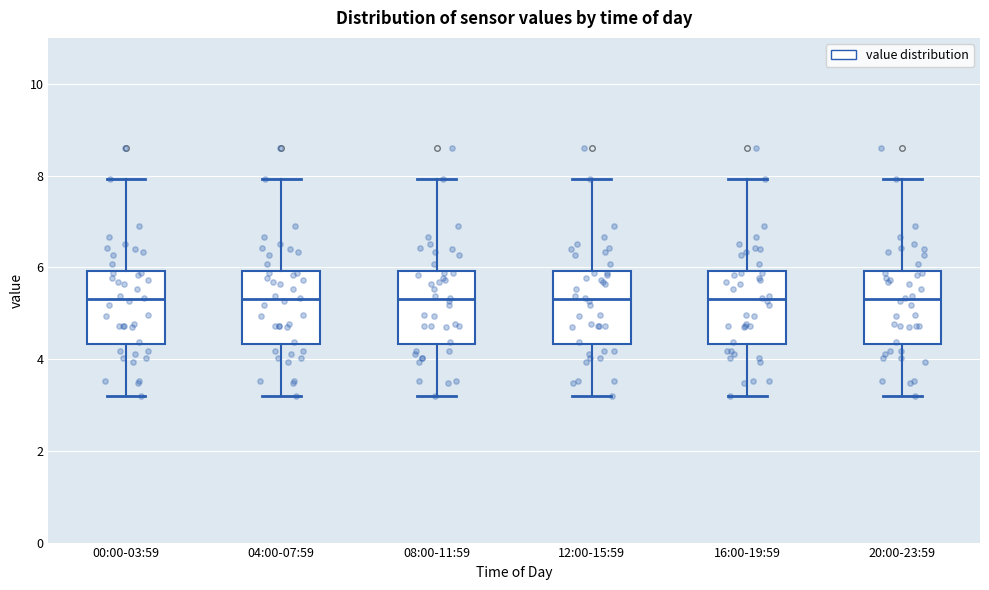

Reading left to right, read every box against the y-axis: the position of its median line, the range the box covers, and the ends of its whiskers. The values are not printed on the chart, so give them approximately, as read against the axis.

00:00-03:59: median 5.4, box 4.4 to 6.0, whiskers 3.2 to 8.0
04:00-07:59: median 5.4, box 4.4 to 6.0, whiskers 3.2 to 8.0
08:00-11:59: median 5.4, box 4.4 to 6.0, whiskers 3.2 to 8.0
12:00-15:59: median 5.4, box 4.4 to 6.0, whiskers 3.2 to 8.0
16:00-19:59: median 5.4, box 4.4 to 6.0, whiskers 3.2 to 8.0
20:00-23:59: median 5.4, box 4.4 to 6.0, whiskers 3.2 to 8.0